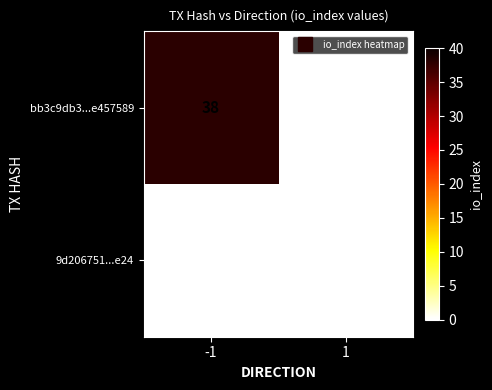

Which series has the largest total across all categories?

bb3c9db3...e457589